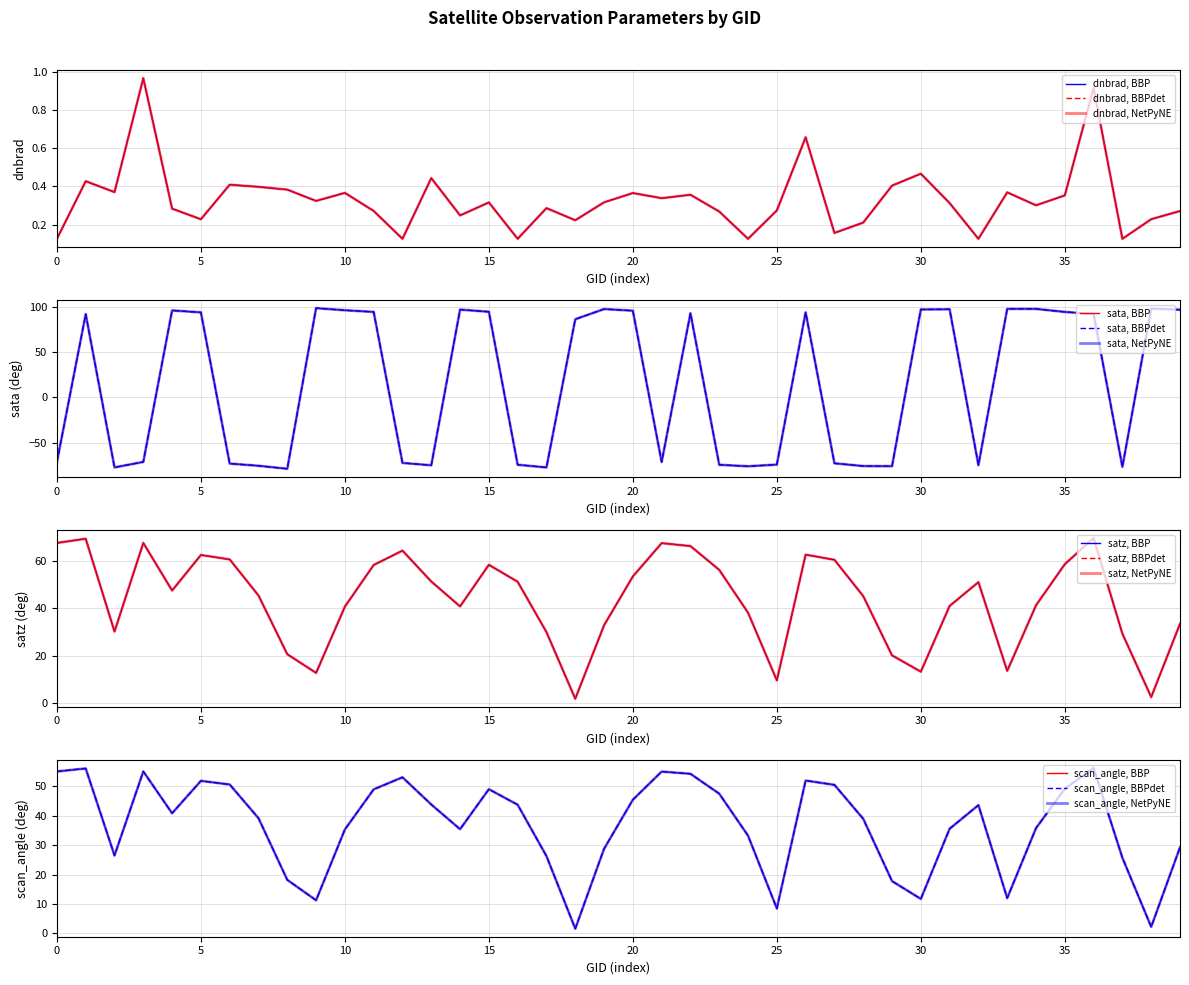

At 19, list the series in order from largest to smallest.

sata, satz, scan_angle, dnbrad